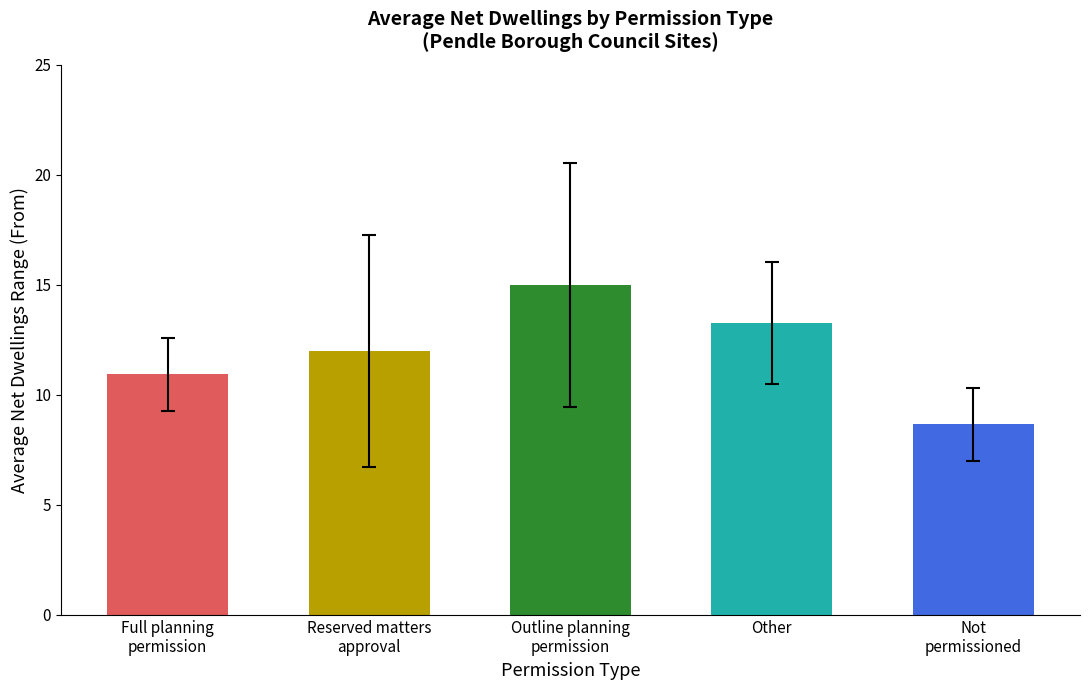

What is the greatest value displayed?

15.0